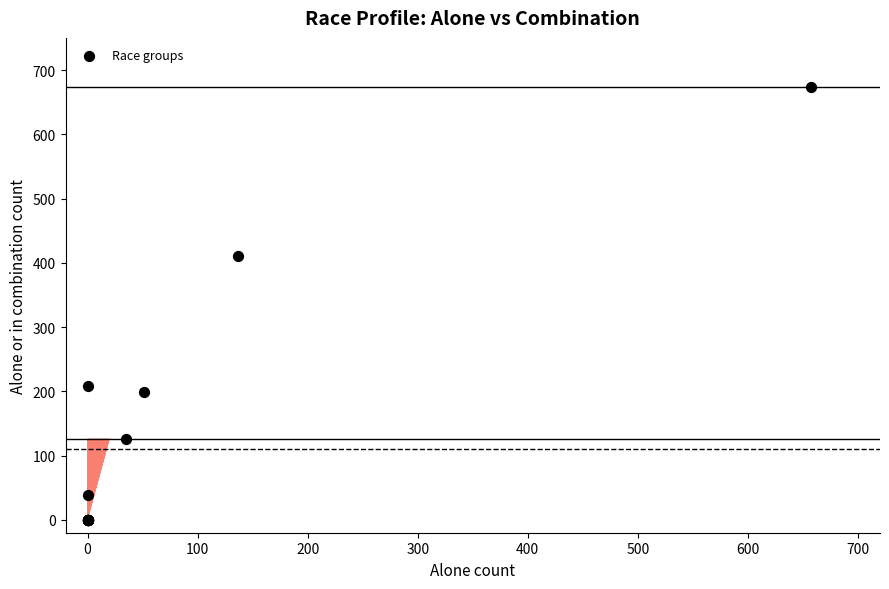

What Y value in the scatter plot is closest to 337?

411